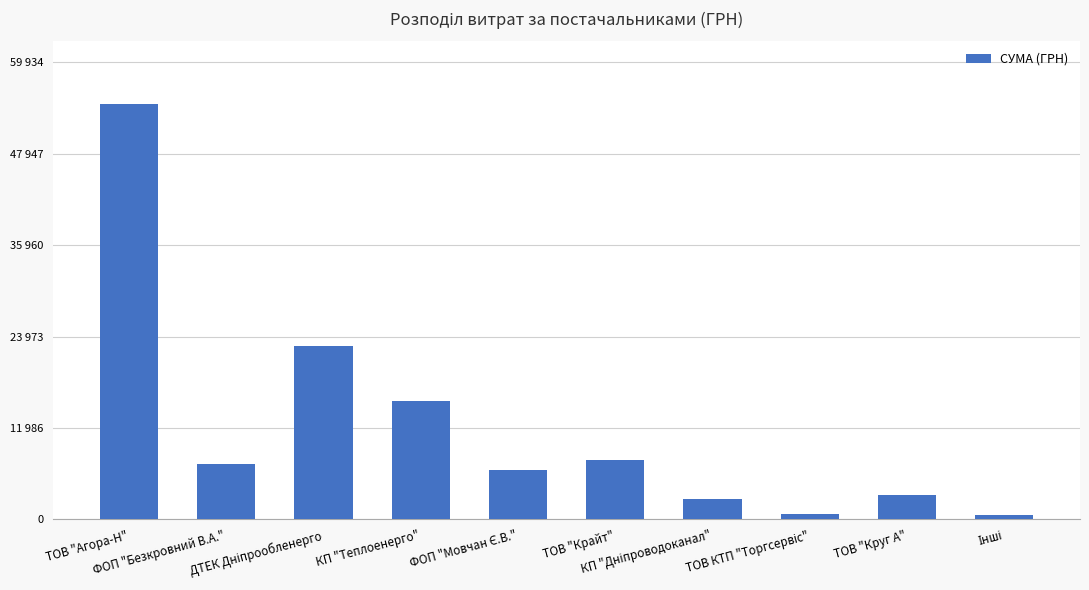

The value at КП "Теплоенерго" is 10031.3. True or false?

False